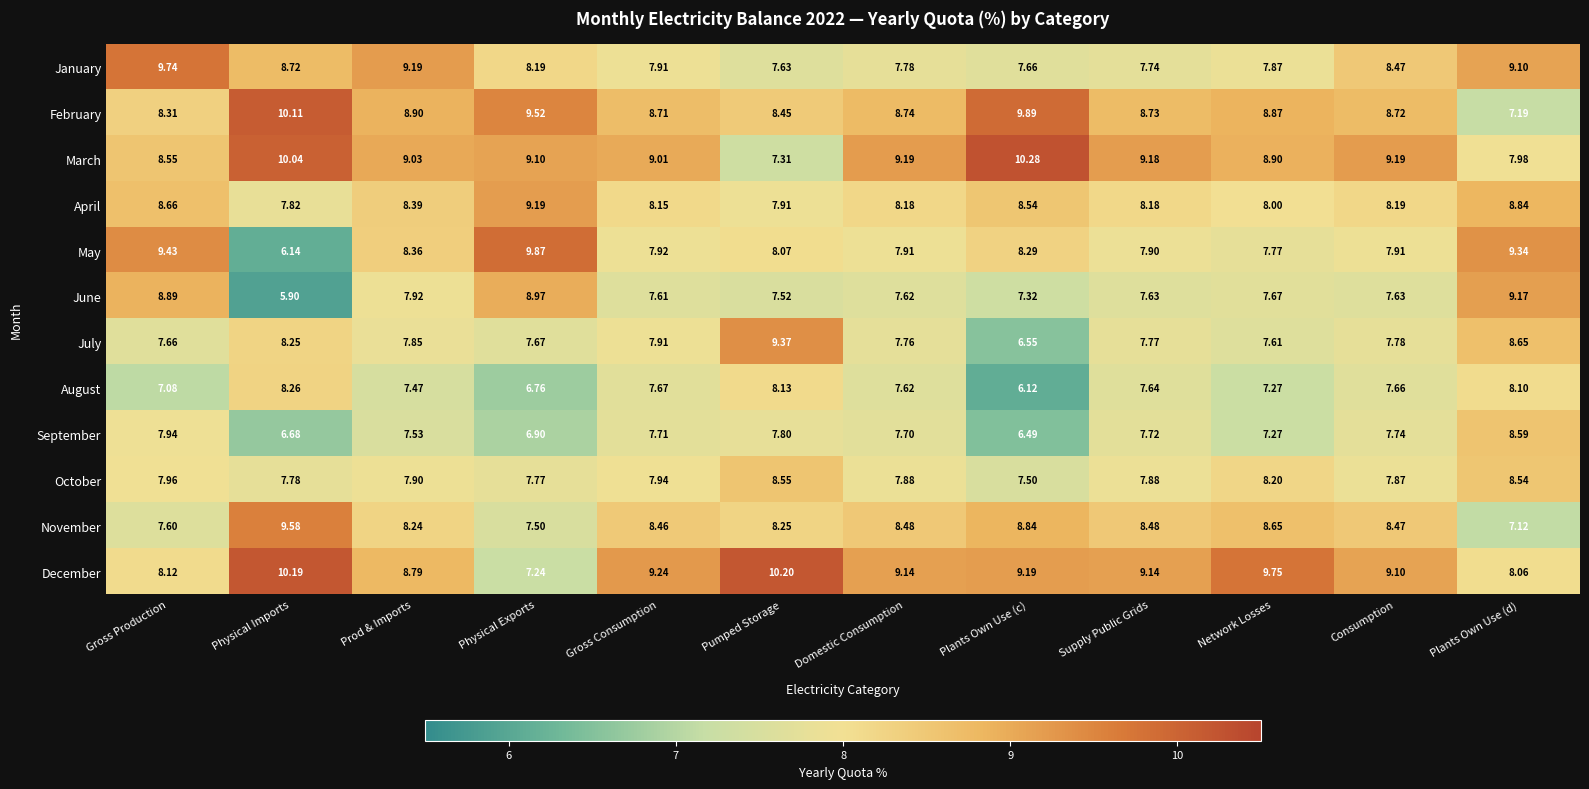

What is the total value across all series at Gross Production?

99.9